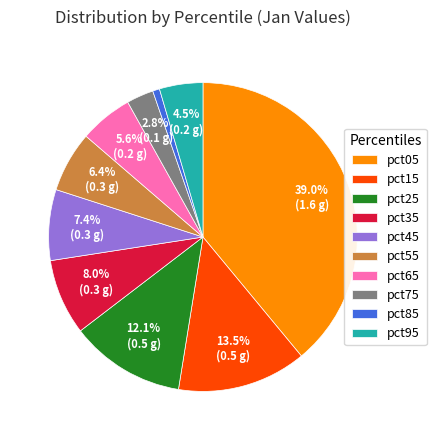

Which slice is the largest?

pct05